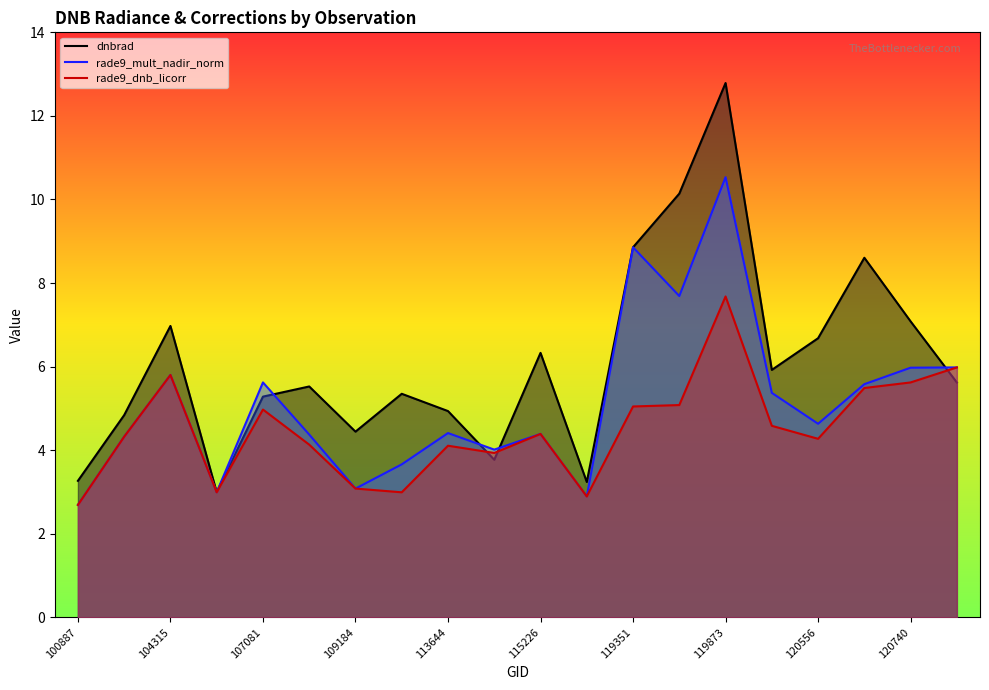

The value of dnbrad at 120556 is 6.7. True or false?

True